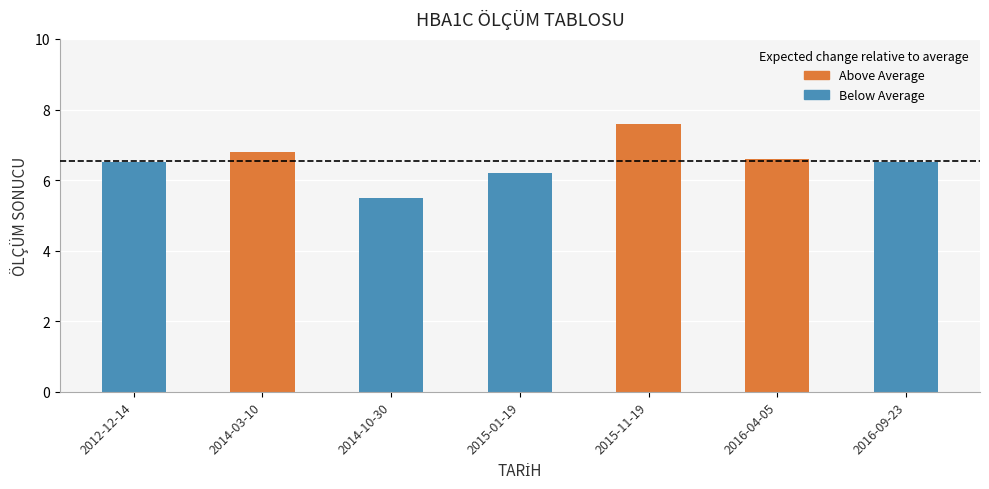

Approximately how many times larger is the value at 2012-12-14 compared to 2014-03-10?

1.0